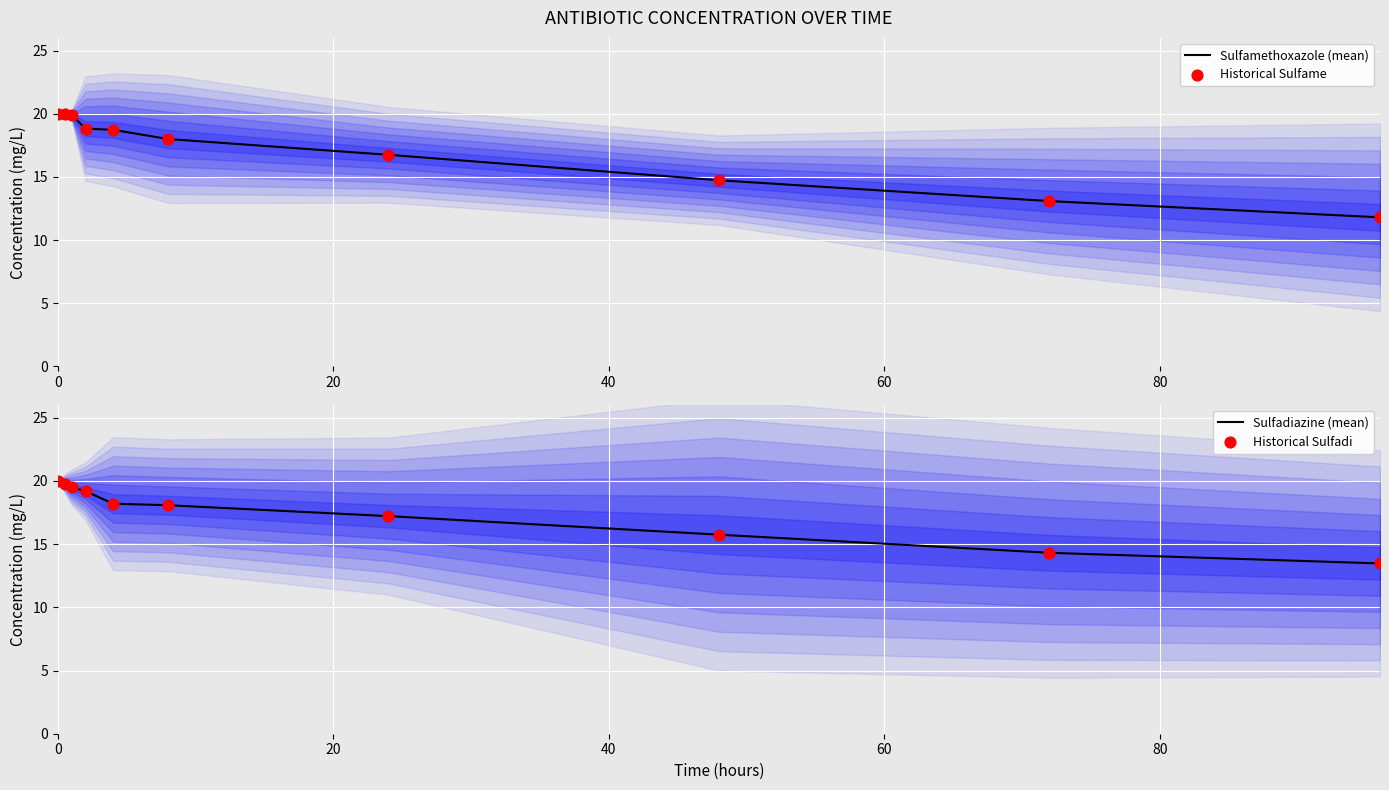

What are all the series names shown in the legend?

Sulfamethoxazole (mean), Historical Sulfame, Sulfadiazine (mean), Historical Sulfadi